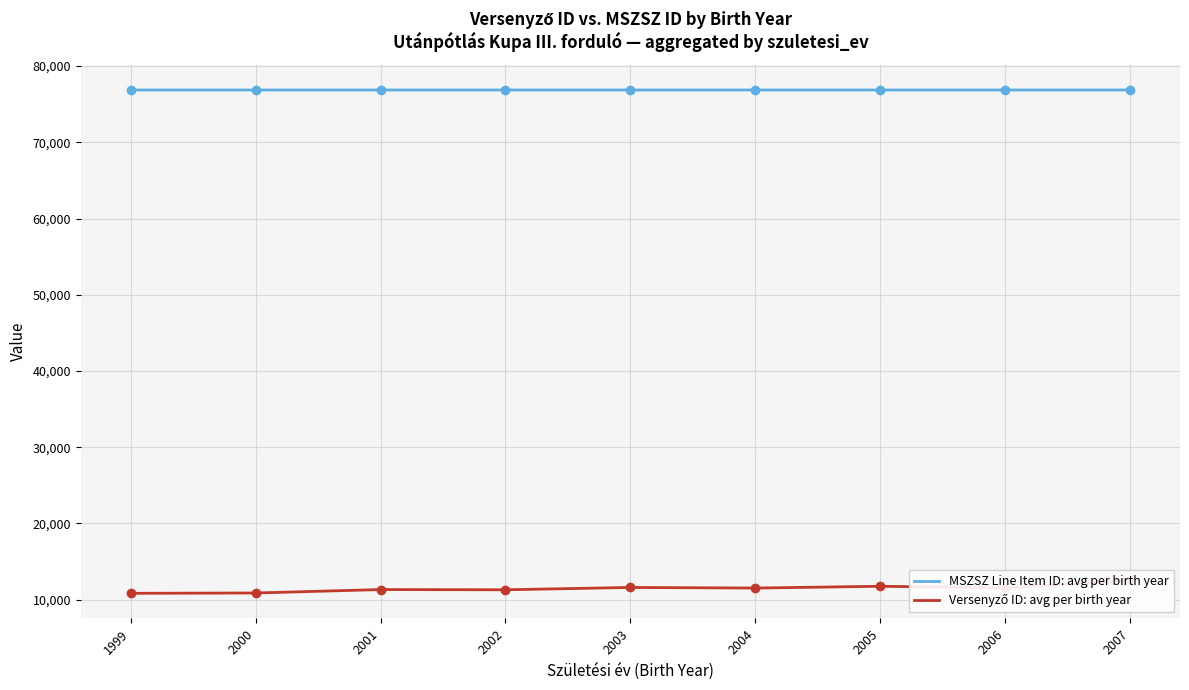

At which category does the chart reach its peak across all series?

2004